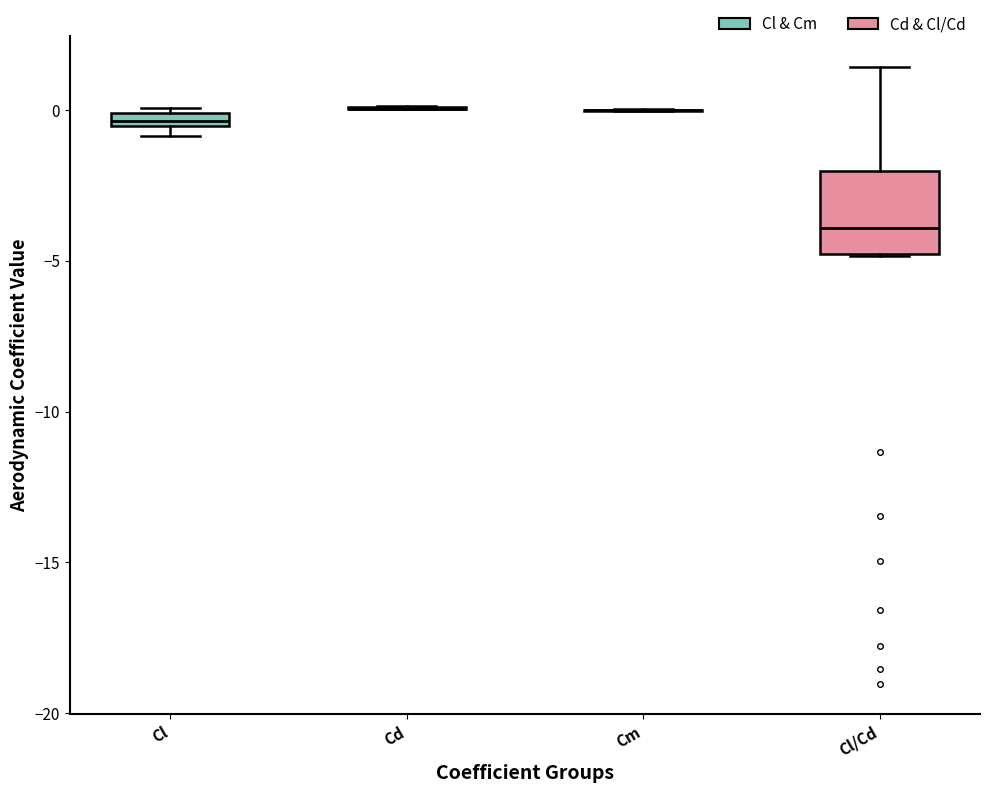

Comparing the boxes themselves (not the whiskers), which one is the tallest?

Cl/Cd